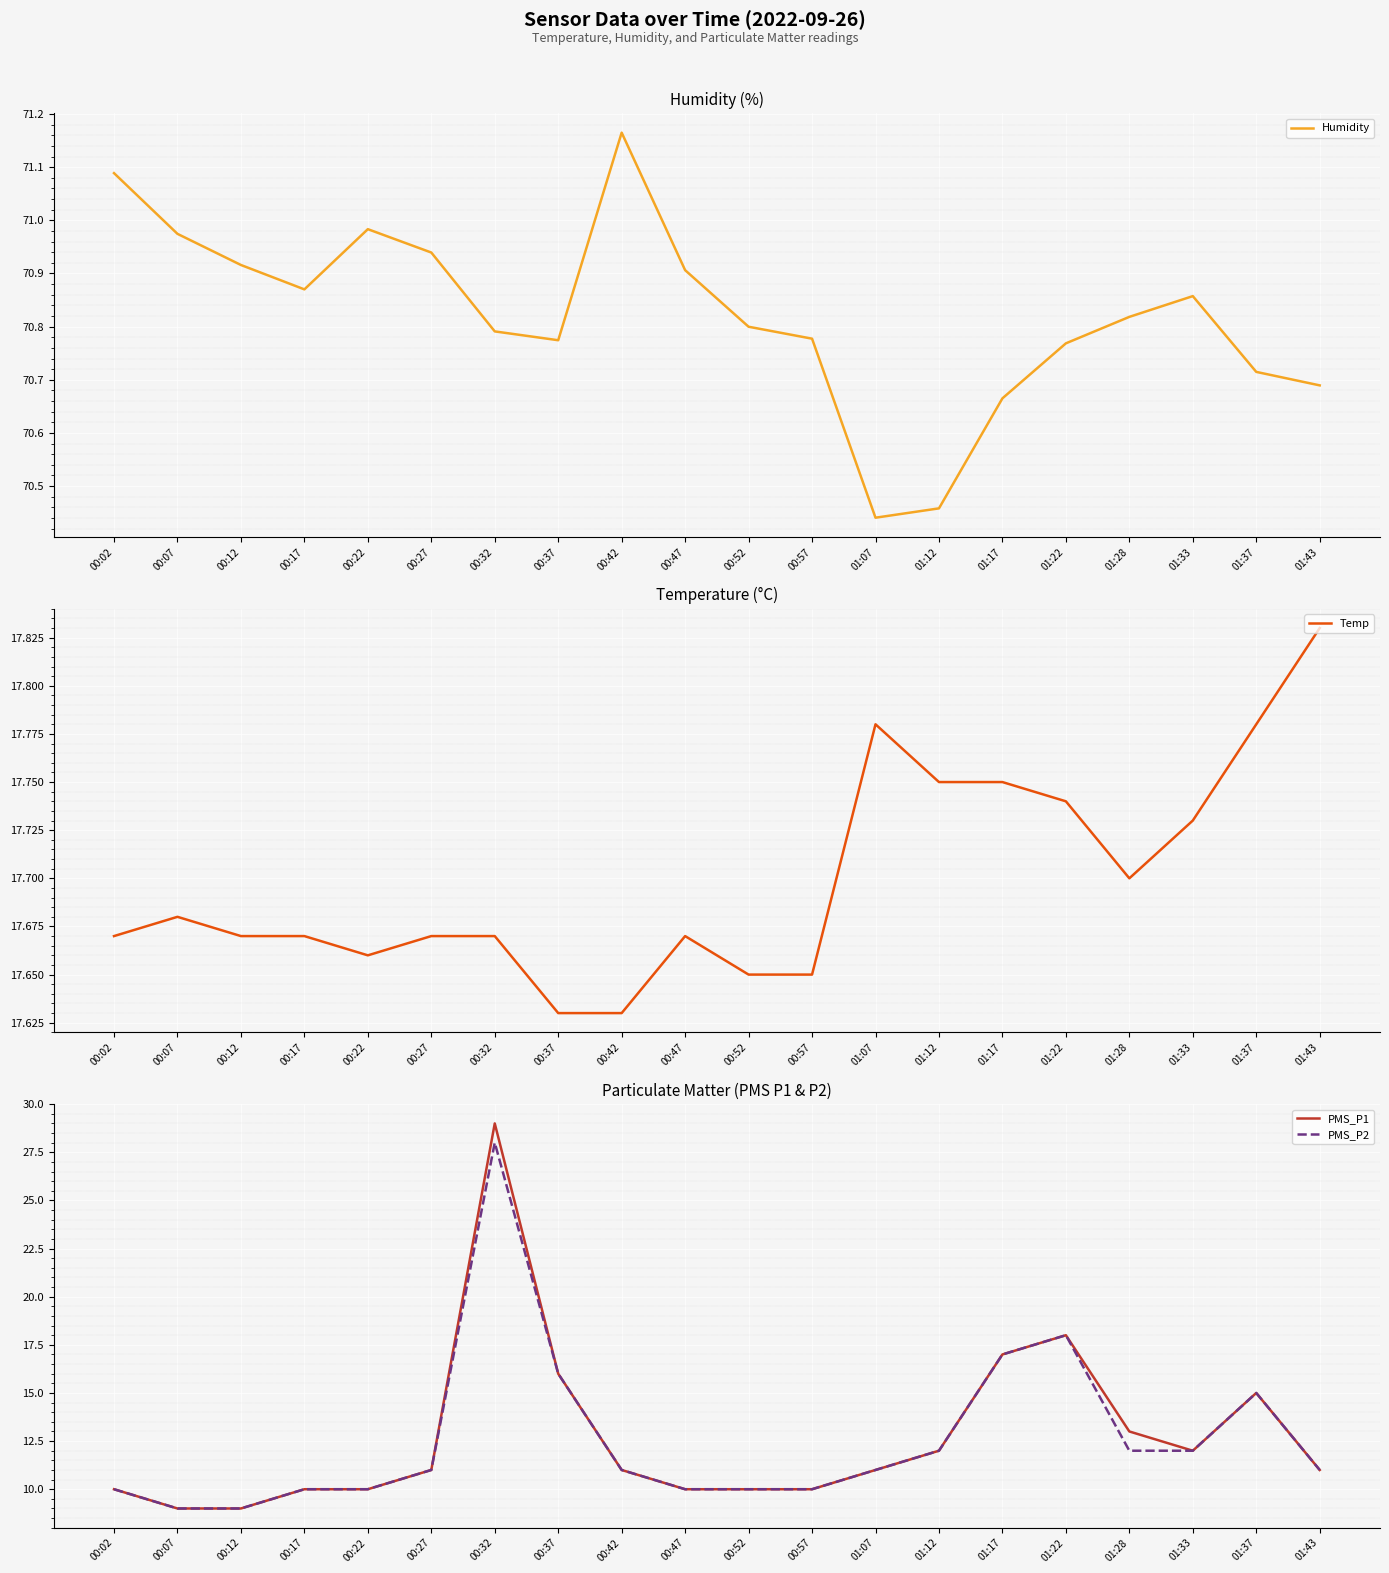

How many intersections are there between PMS_P2 and Temp?

4